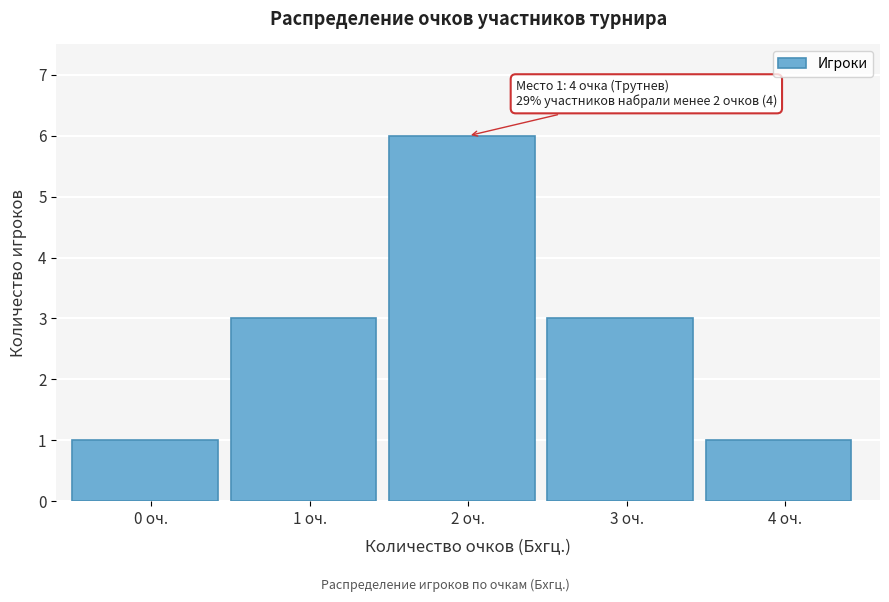

Reading right to left, extract all data points from this chart.

1	3	6	3	1